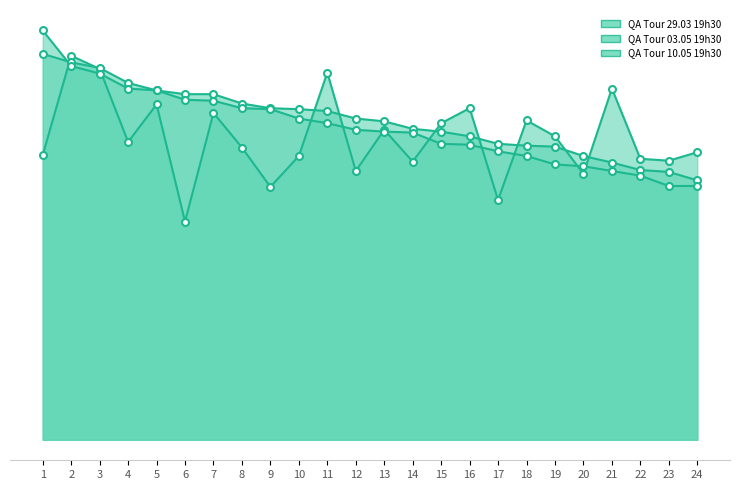

What is the sum of all QA Tour 29.03 19h30 values?

7737